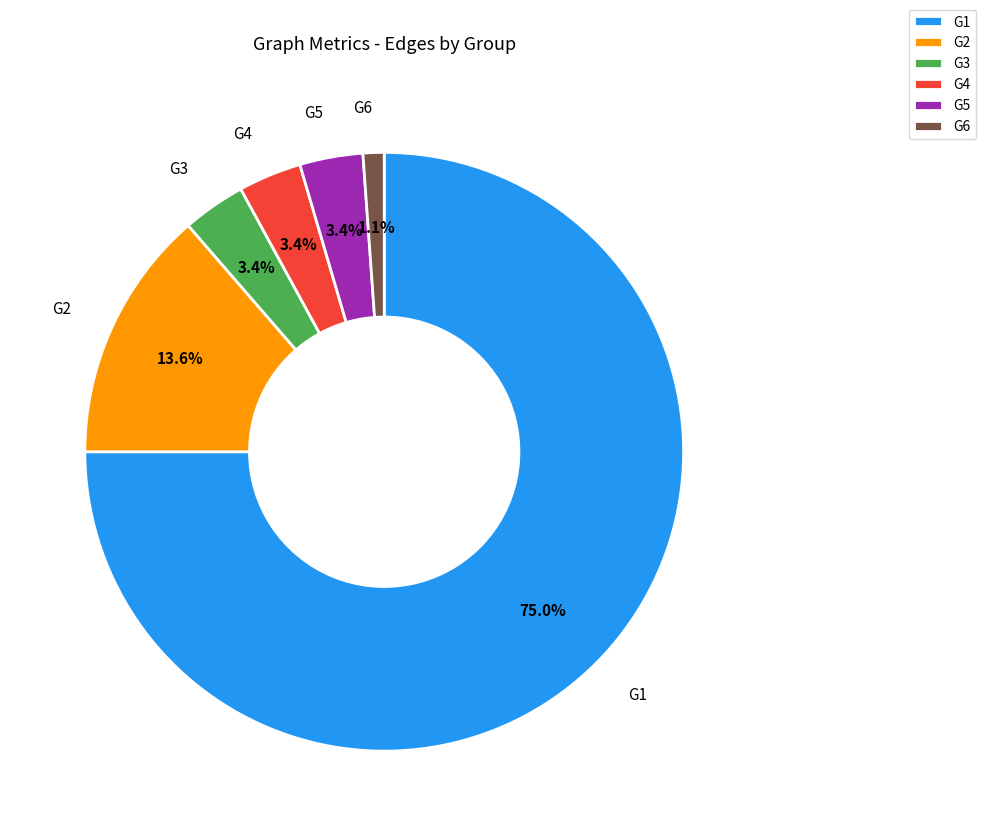

Does any single category account for the majority?

Yes